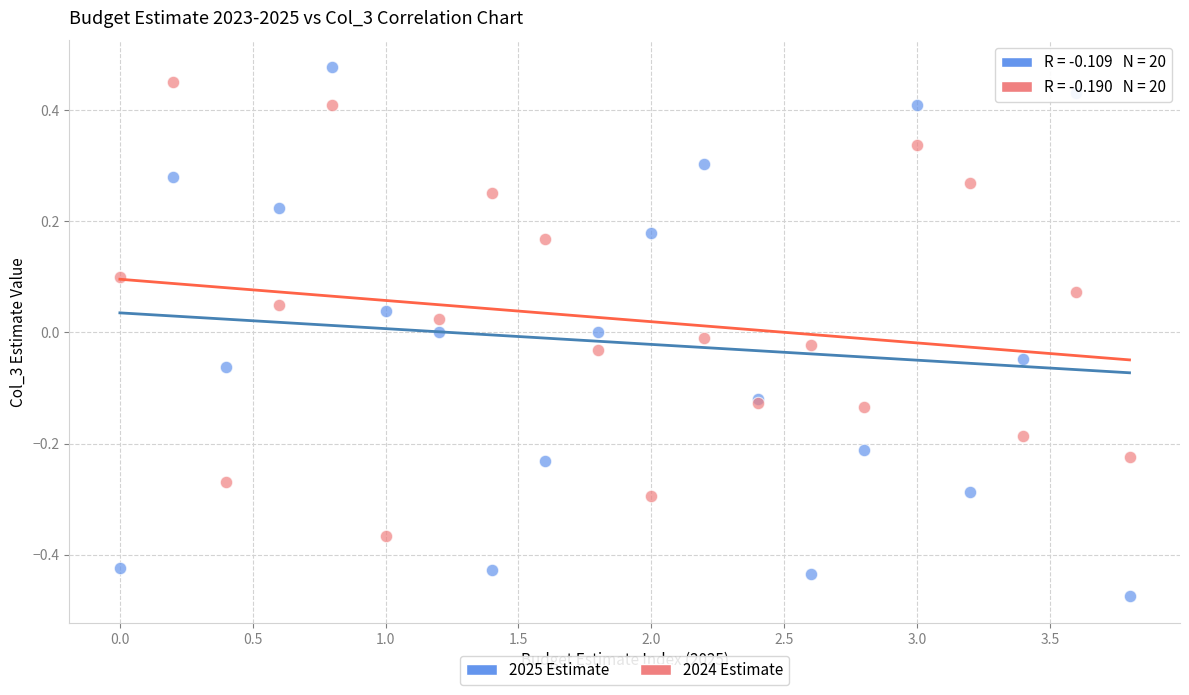

Which series has the largest Y range (max minus min)?

2025 Estimate